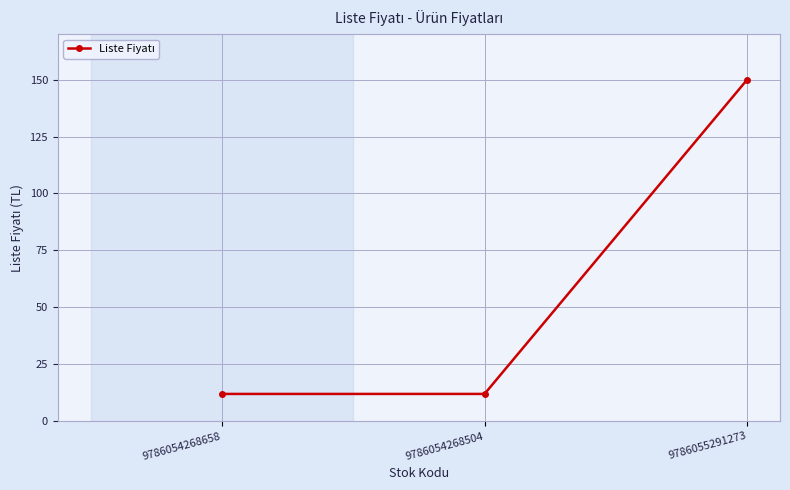

Count the number of categories in the chart.

3